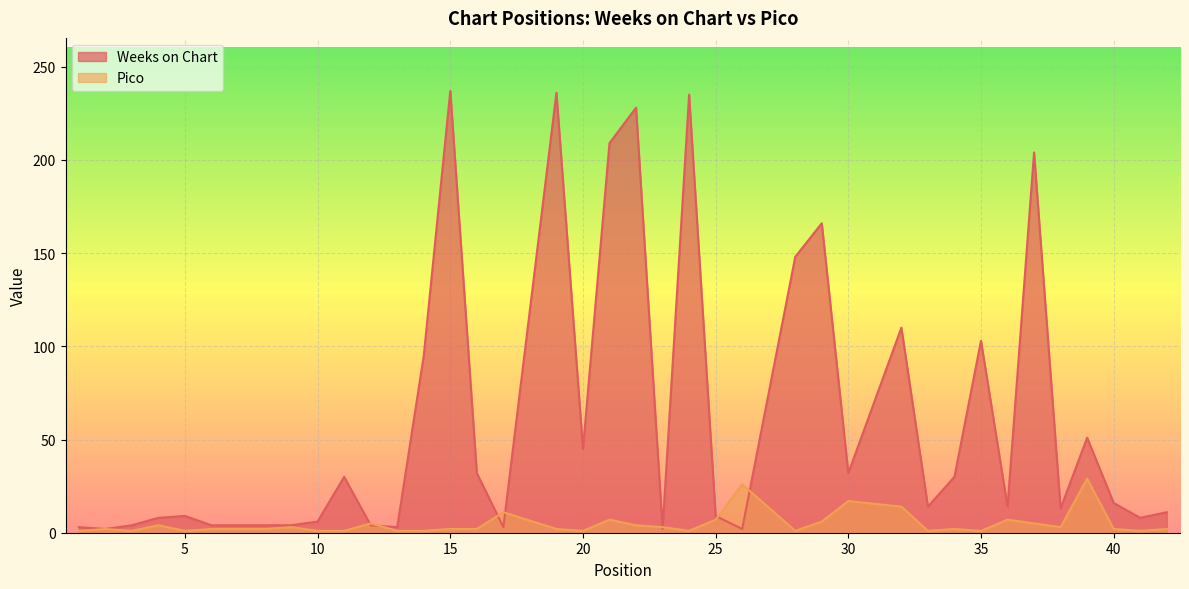

What is the difference between the Pico values at 20 and 23?

2